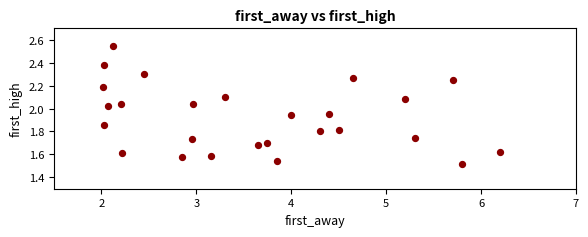

What is the range of X values (max minus min)?

4.2